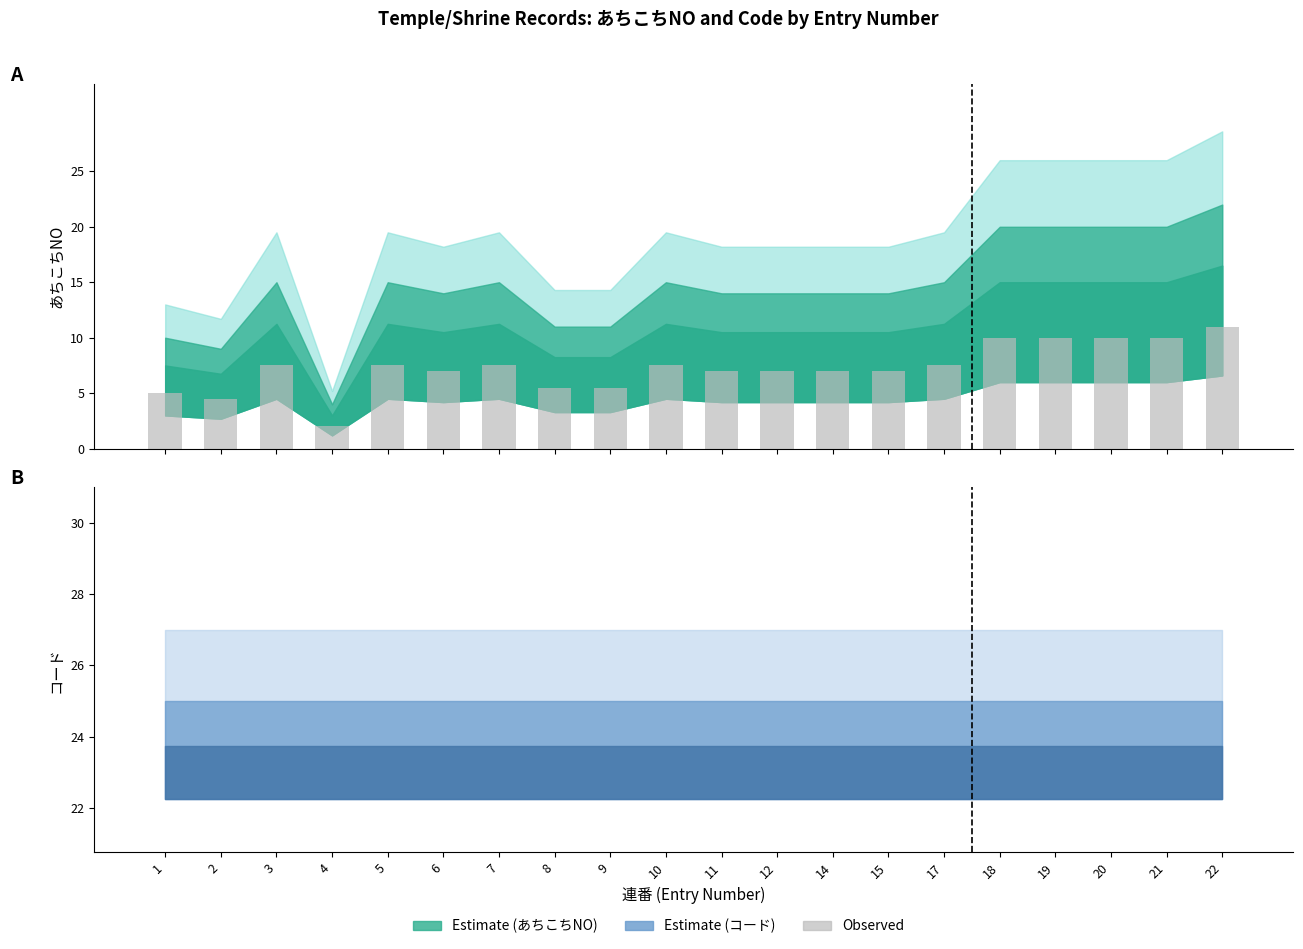

Which category has the highest value across all series?

22